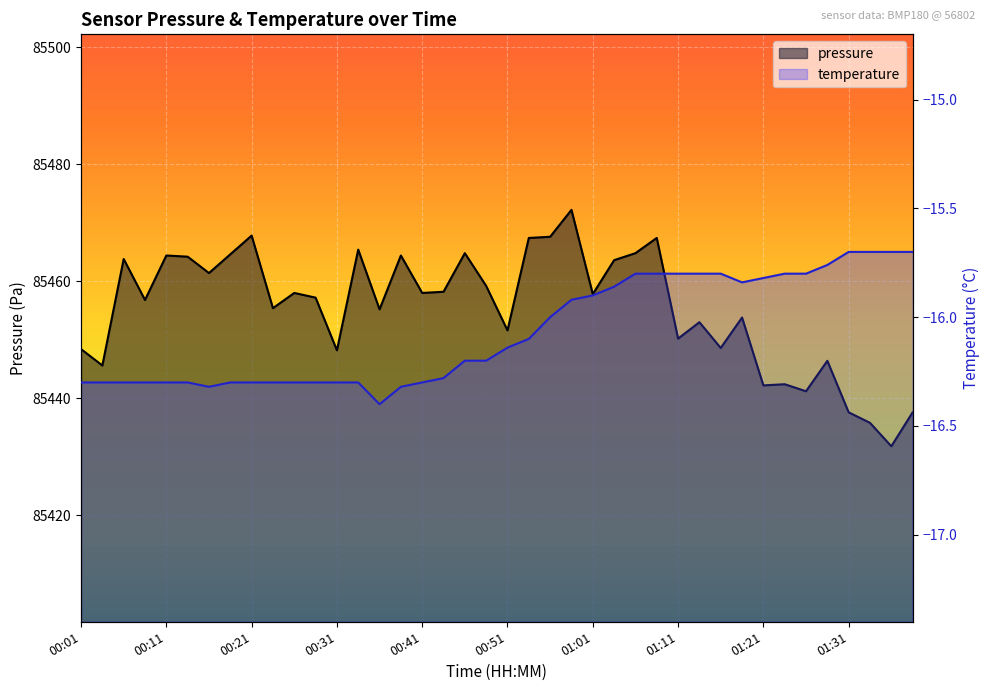

What position from the right is 00:14?

35